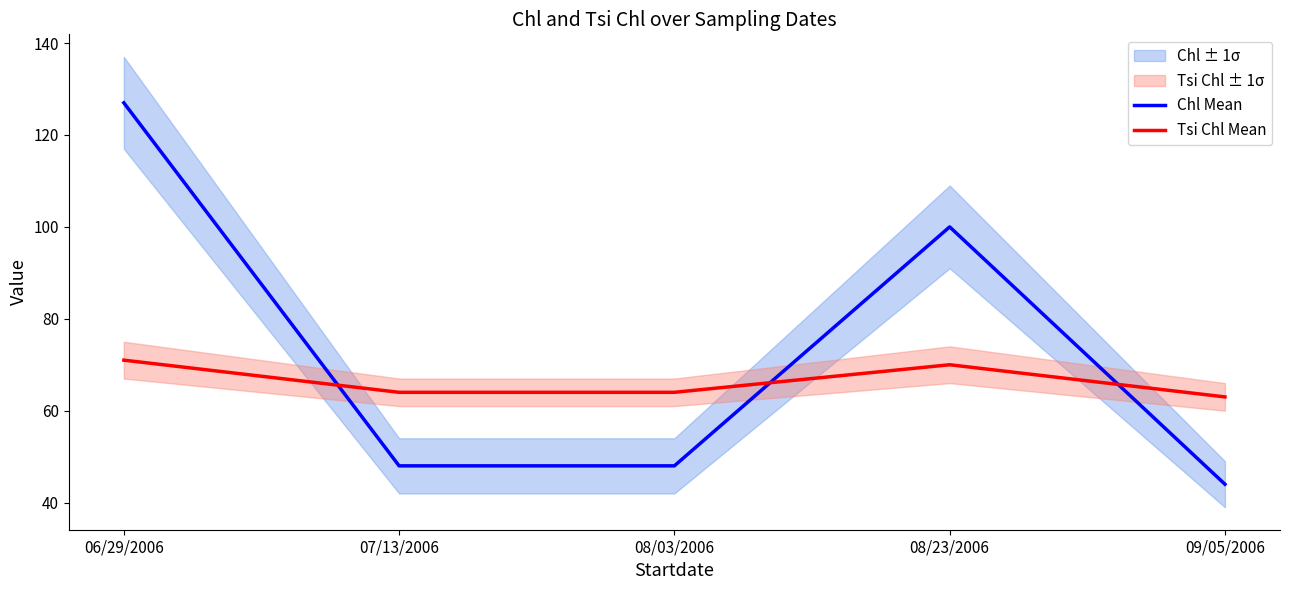

How many data points in Chl Mean are above 48?

2